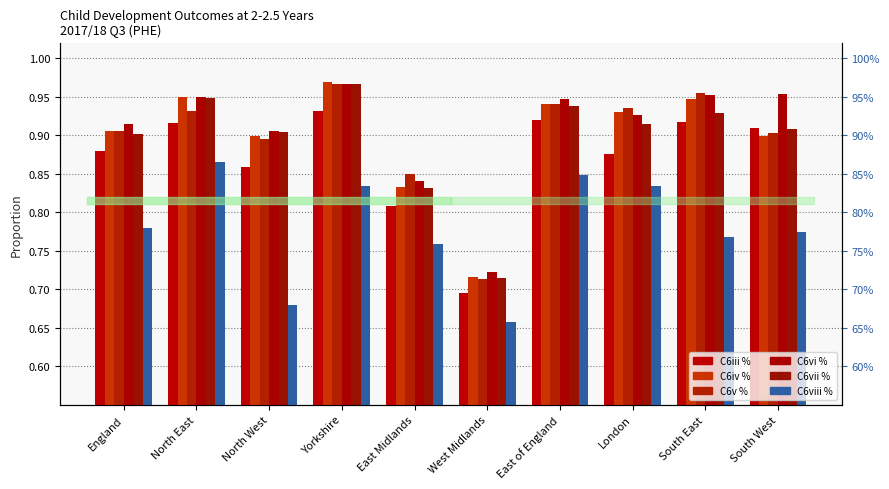

What are all the series names shown in the legend?

C6iii %, C6iv %, C6v %, C6vi %, C6vii %, C6viii %